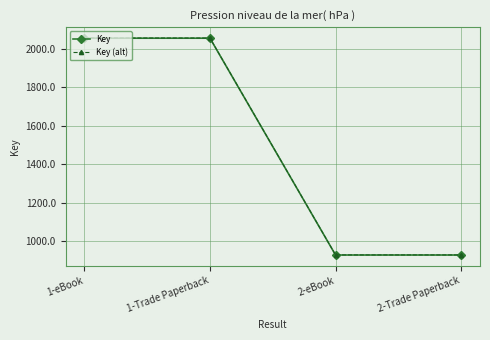

How many categories are shown in the chart?

4